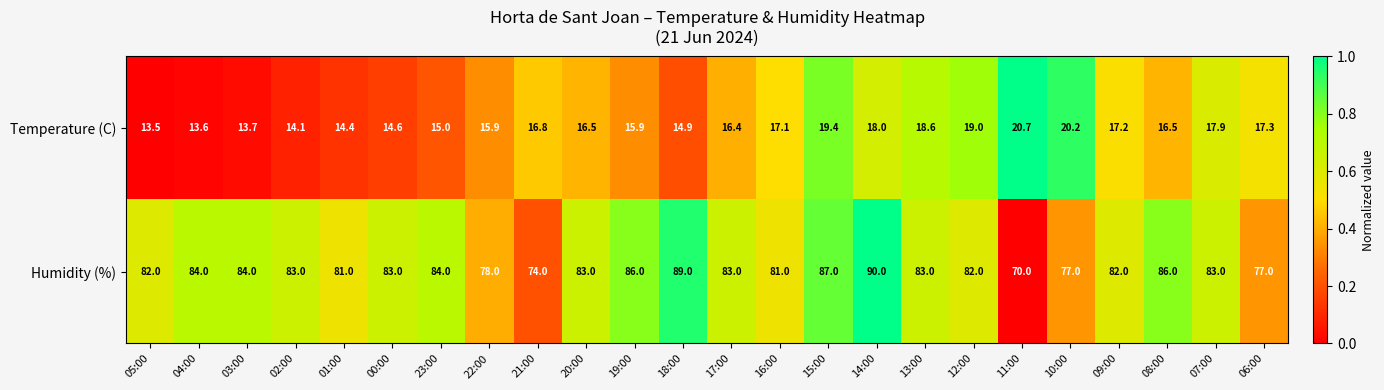

What is the greatest value displayed?

90.0